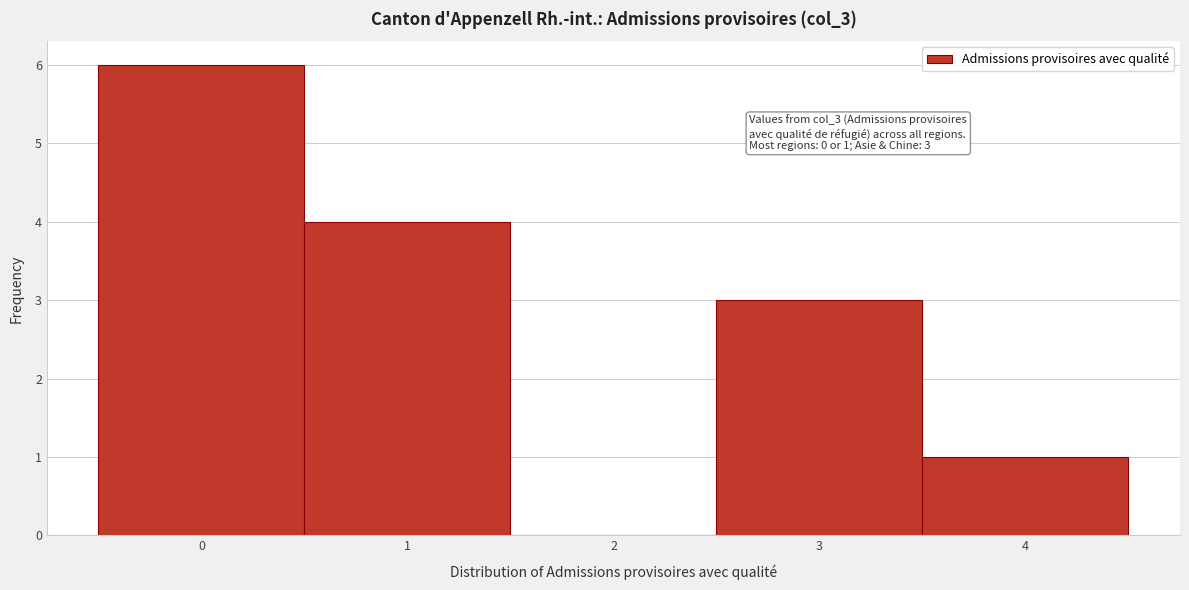

Over which range of the x-axis is the bar tallest?

-0.5 to 0.5